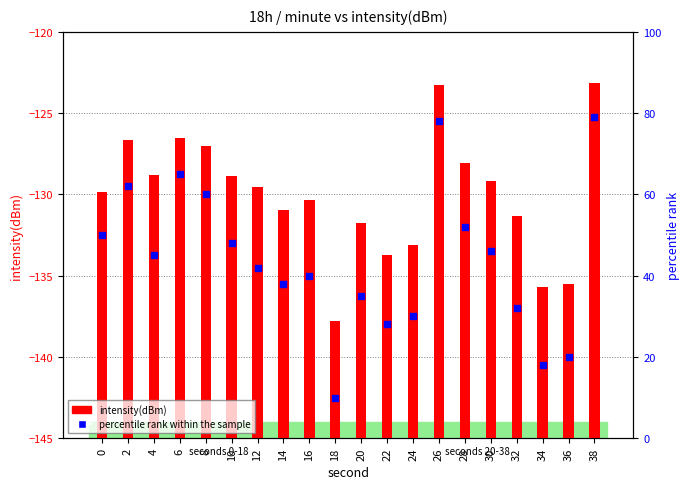

Which series has the widest spread of Y values?

percentile rank within the sample